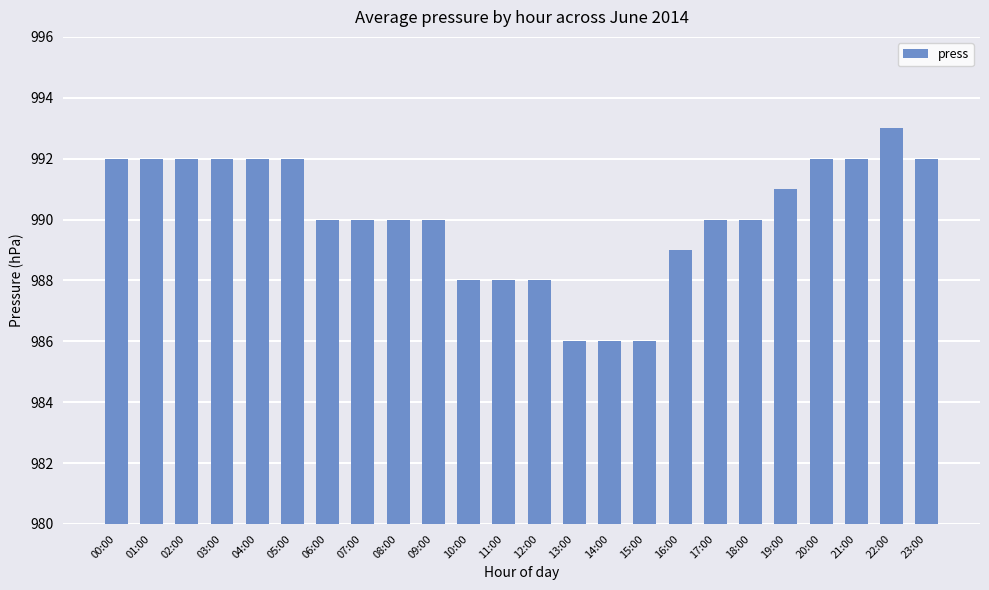

What is the sum of the values at 23:00 and 02:00?

1984